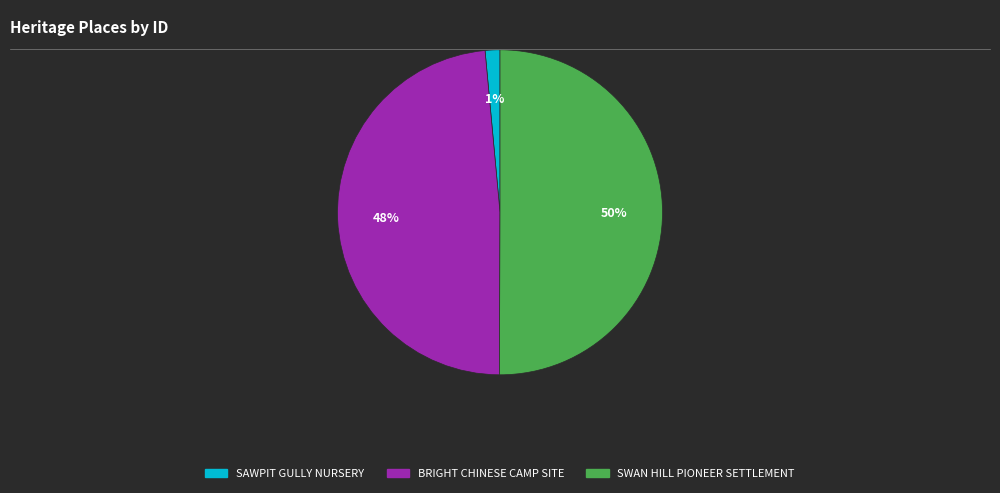

To the nearest percent, what is the difference between the largest and smallest slice percentages?

49%